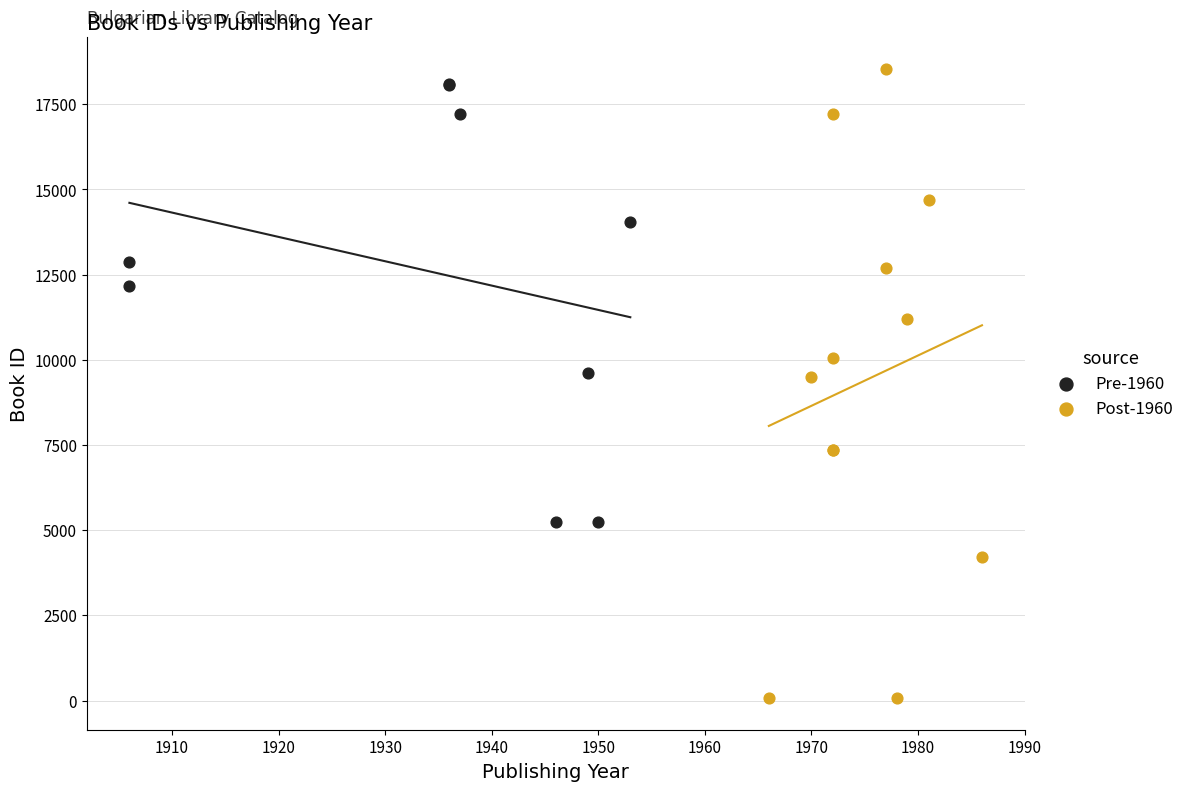

Which series has the largest Y range (max minus min)?

Post-1960